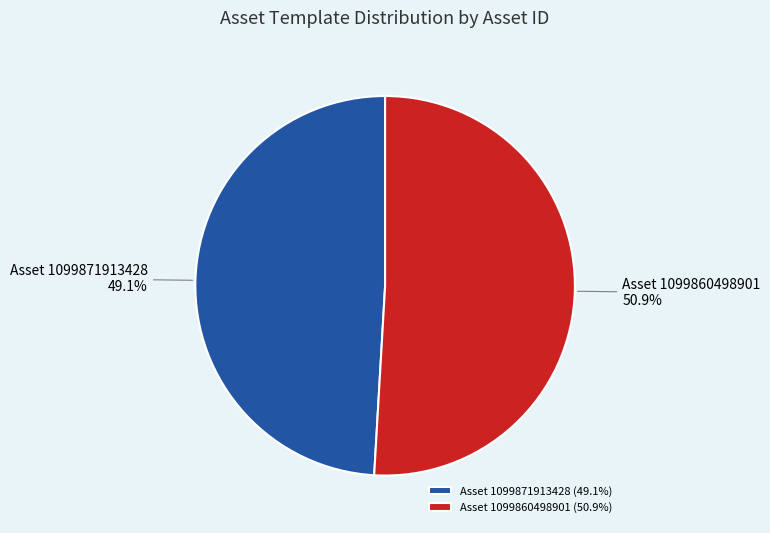

Count the number of slices in the pie.

2